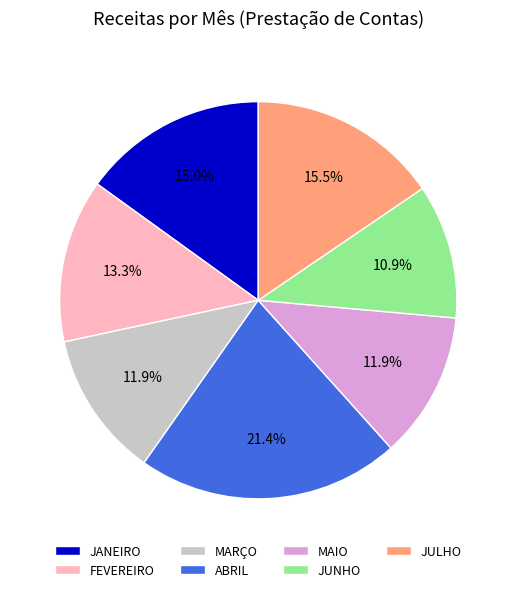

Count the number of slices in the pie.

7